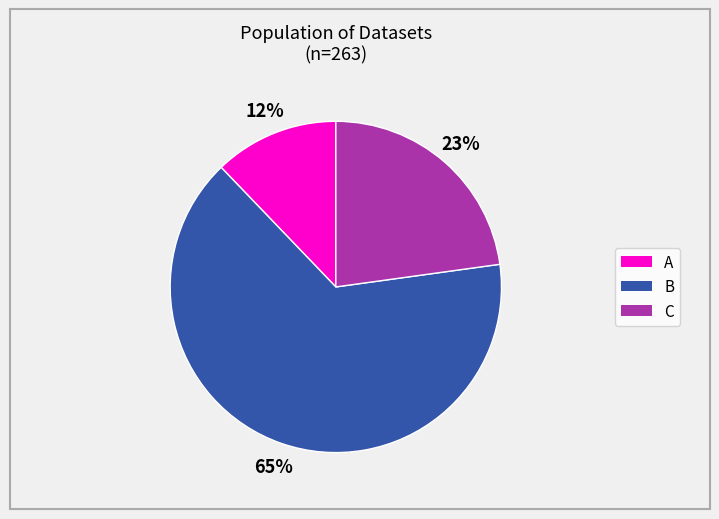

The C slice represents 23% of the pie. True or false?

True